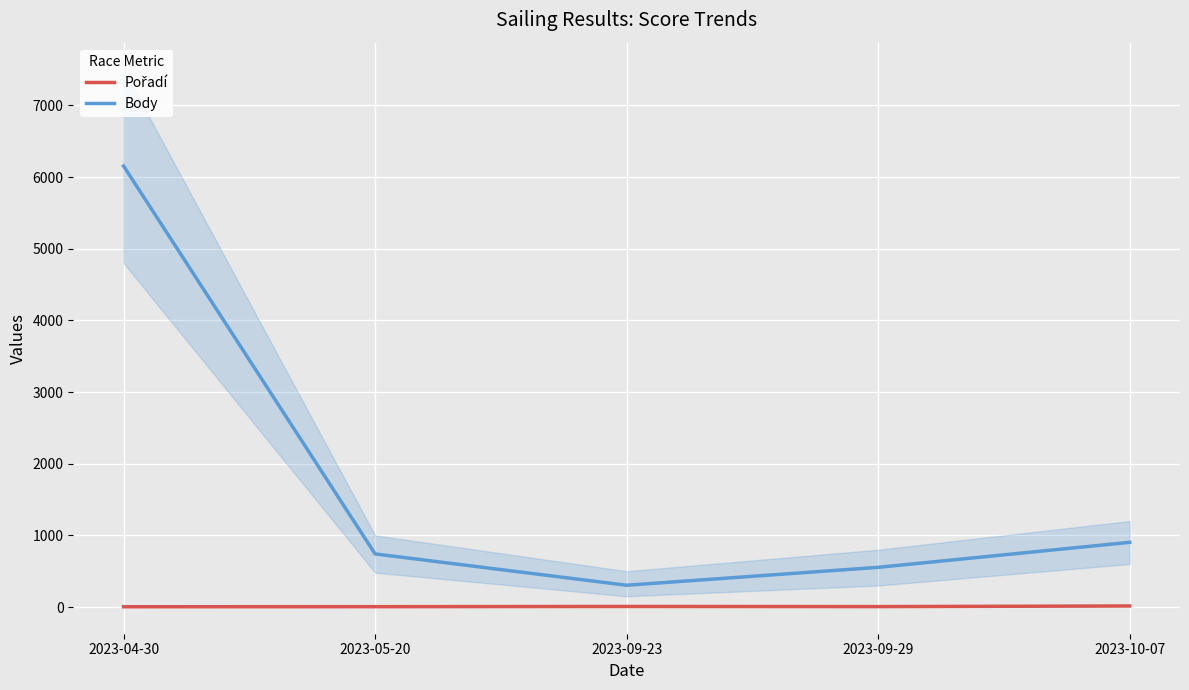

How many categories are shown in the chart?

5